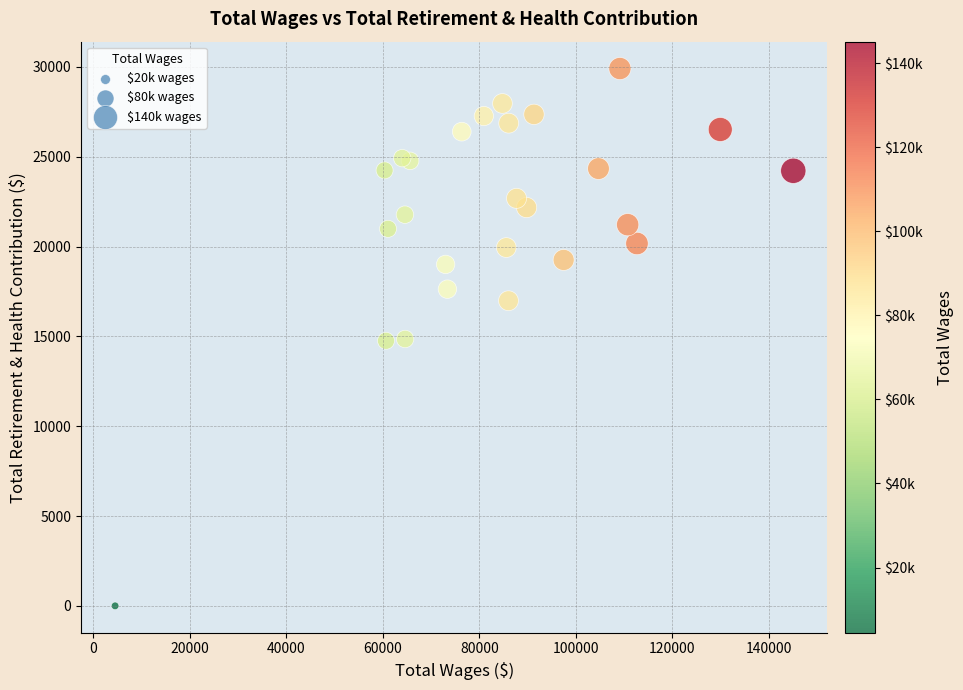

What is the range of X values (max minus min)?

140570